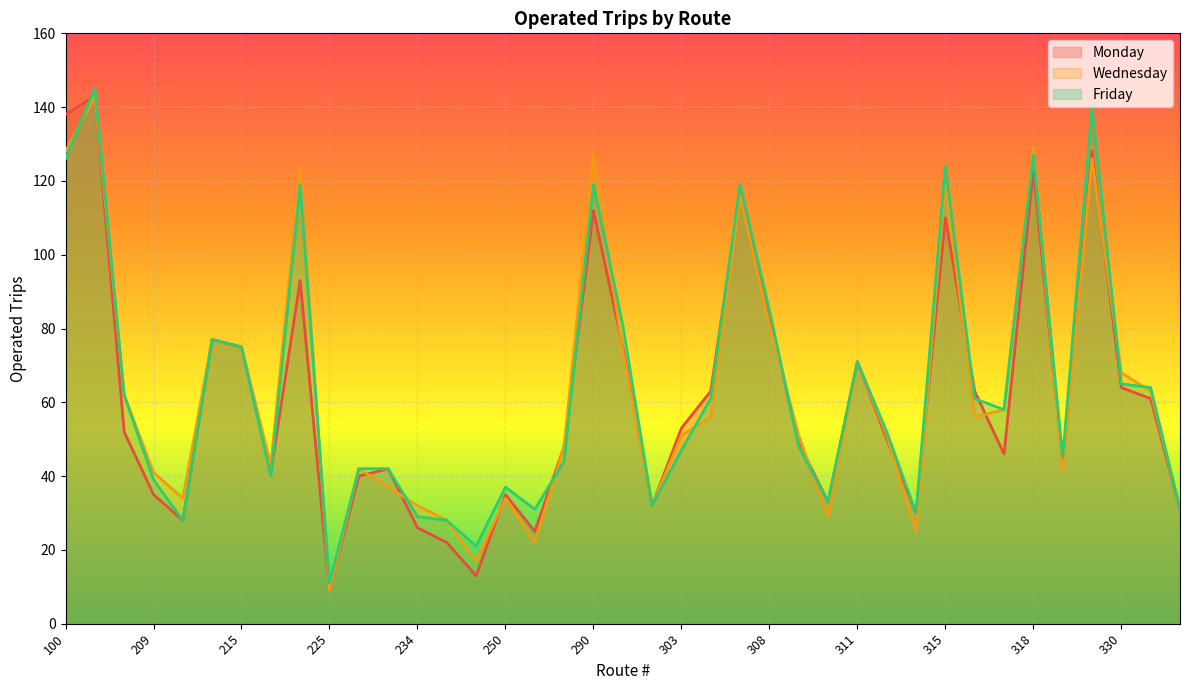

At which category is the sum across all series the highest?

101